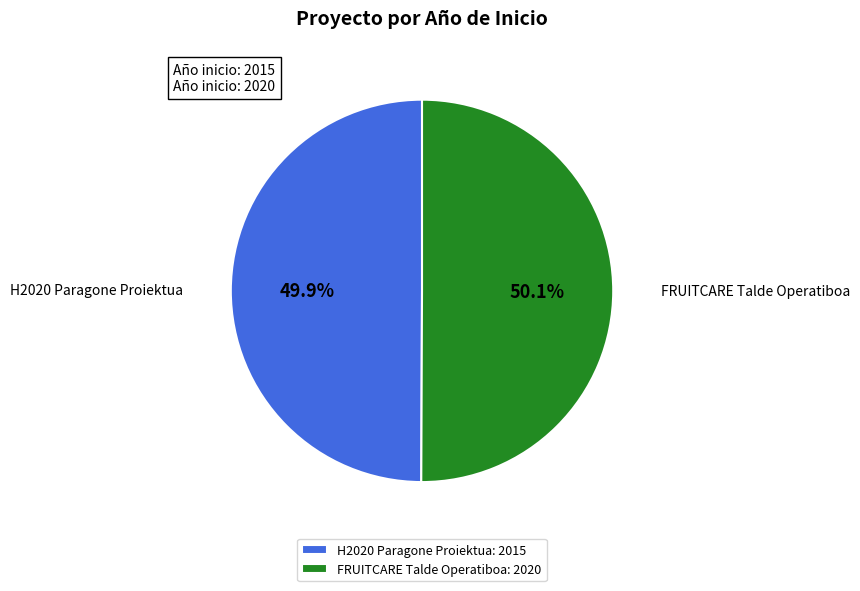

How many slices are in this pie chart?

2